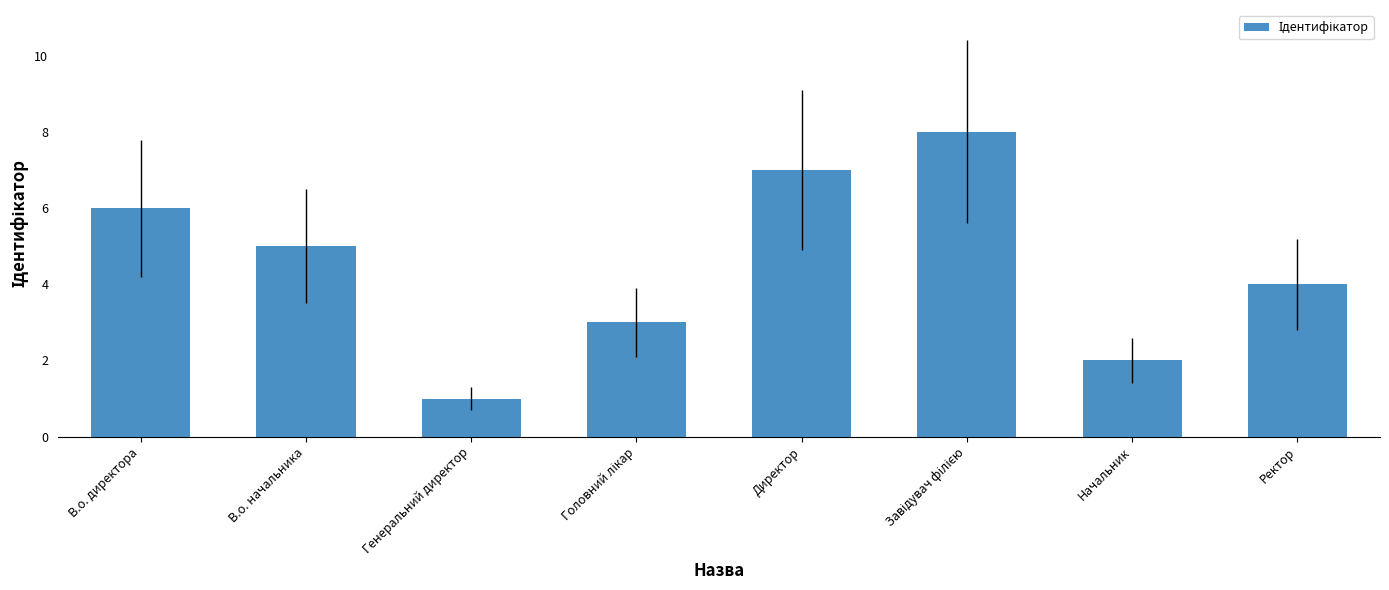

Is it true that the value at Ректор is 6?

False